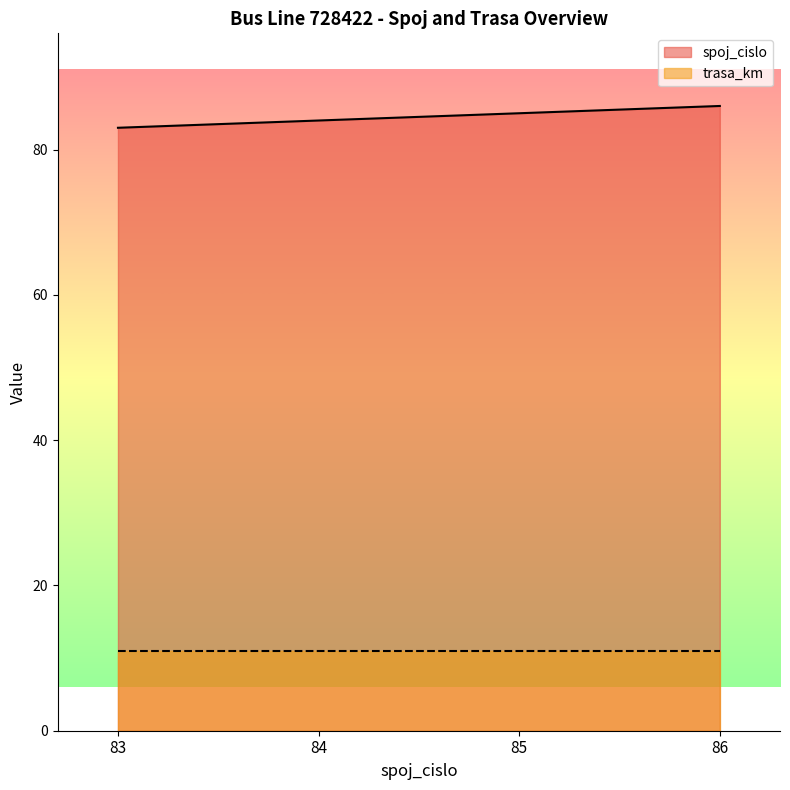

Reading left to right, what are all the values shown in this chart?

83	84	85	86